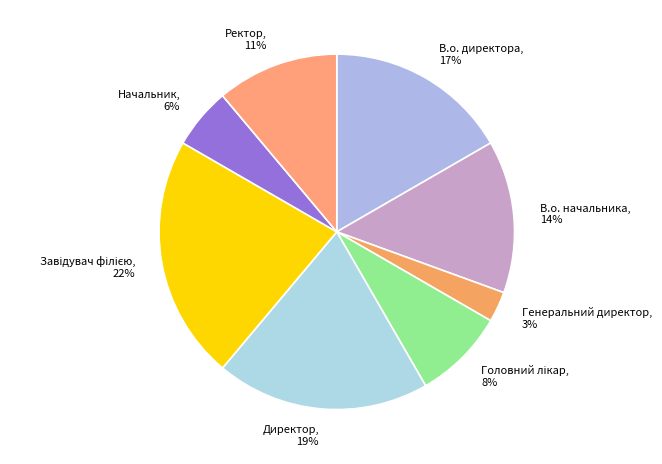

Which has a higher value, Директор or Начальник?

Директор